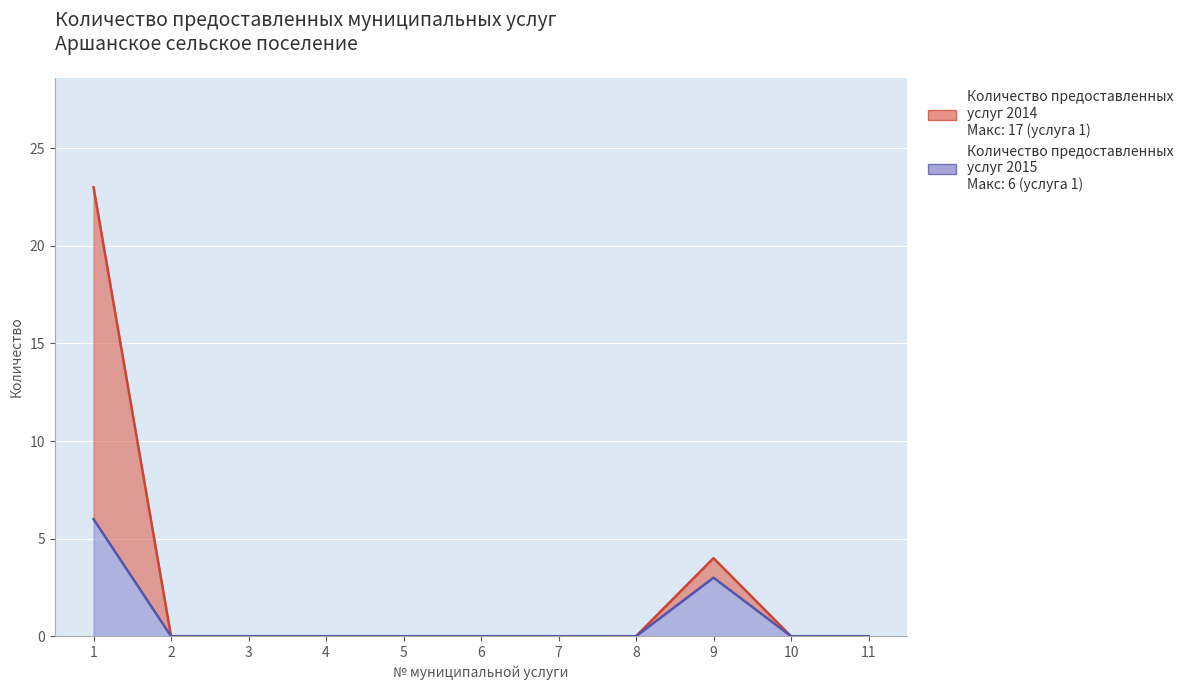

Reading right to left, extract all data points from this chart.

Количество предоставленных услуг 2014: 0	0	4	0	0	0	0	0	0	0	23
Количество предоставленных услуг 2015: 0	0	3	0	0	0	0	0	0	0	6